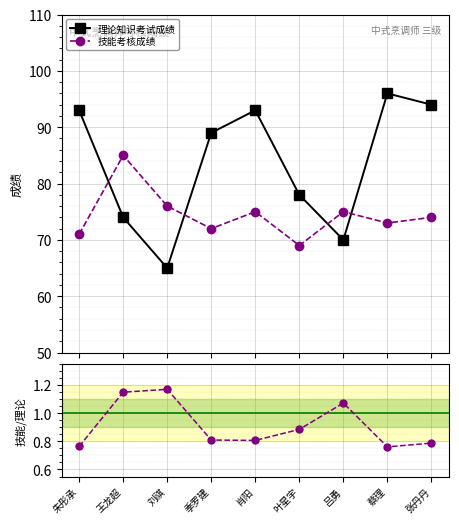

True or false: 理论知识考试成绩 has a value of 94.0 at 张丹丹.

True